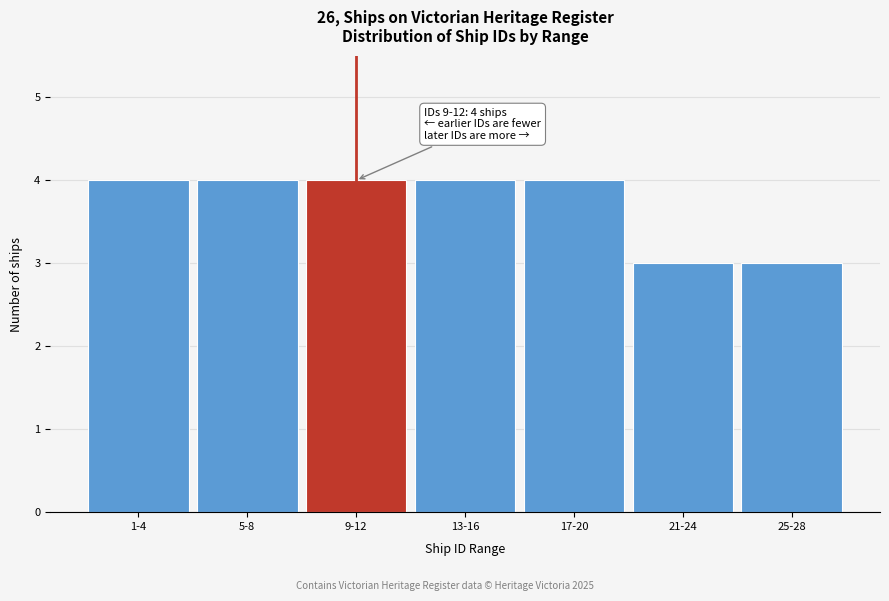

Reading right to left, list all the values displayed in this chart.

25-28=3	21-24=3	17-20=4	13-16=4	9-12=4	5-8=4	1-4=4